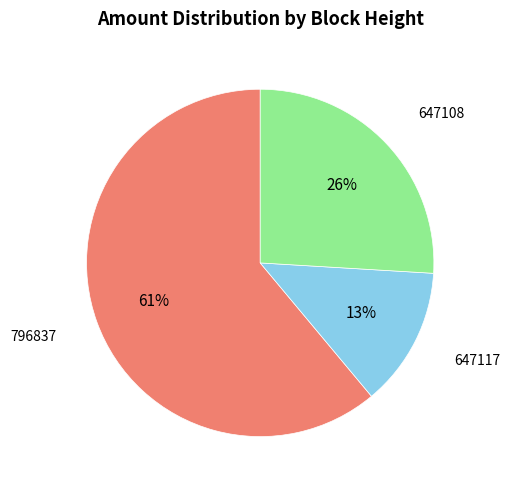

Is there any slice that represents more than half of the pie?

Yes